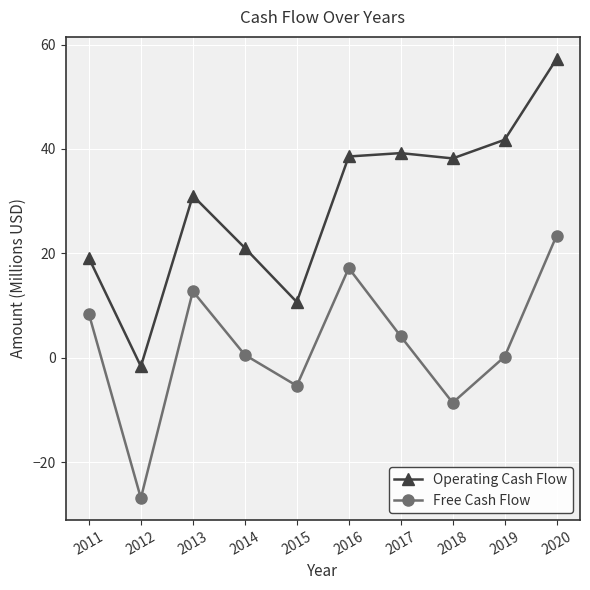

Which series changed the most between 2011 and 2014?

Free Cash Flow